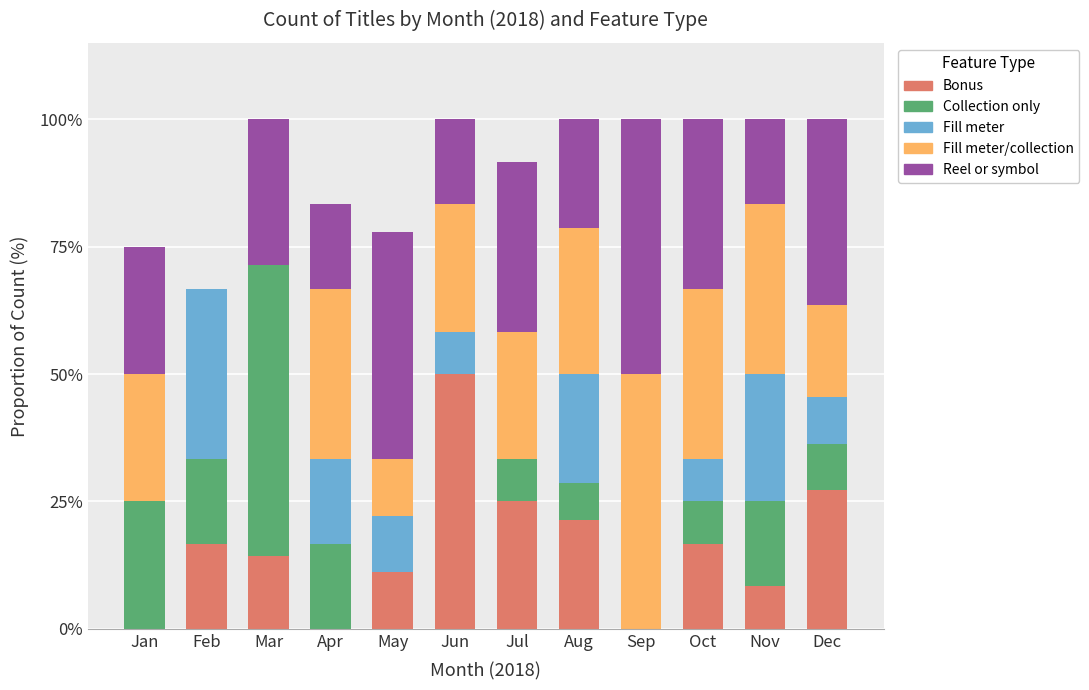

What are all the series names shown in the legend?

Bonus, Collection only, Fill meter, Fill meter/collection, Reel or symbol